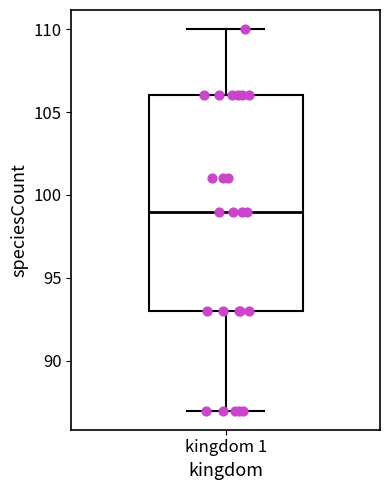

Read this box plot against the y-axis: the position of the median line, the range covered by the box, and the ends of both whiskers. The values are not printed on the chart, so give them approximately, as read against the axis.

median 99, box 93 to 106, whiskers 87 to 110